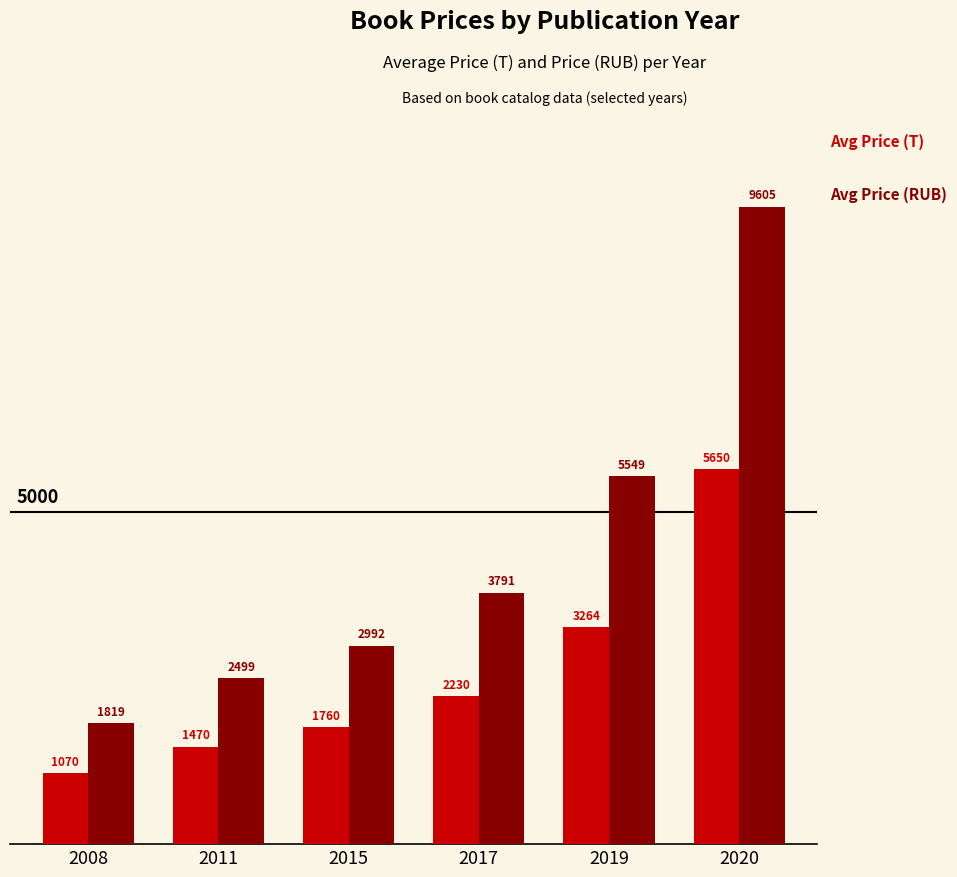

What is the total value across all series at 2015?

4752